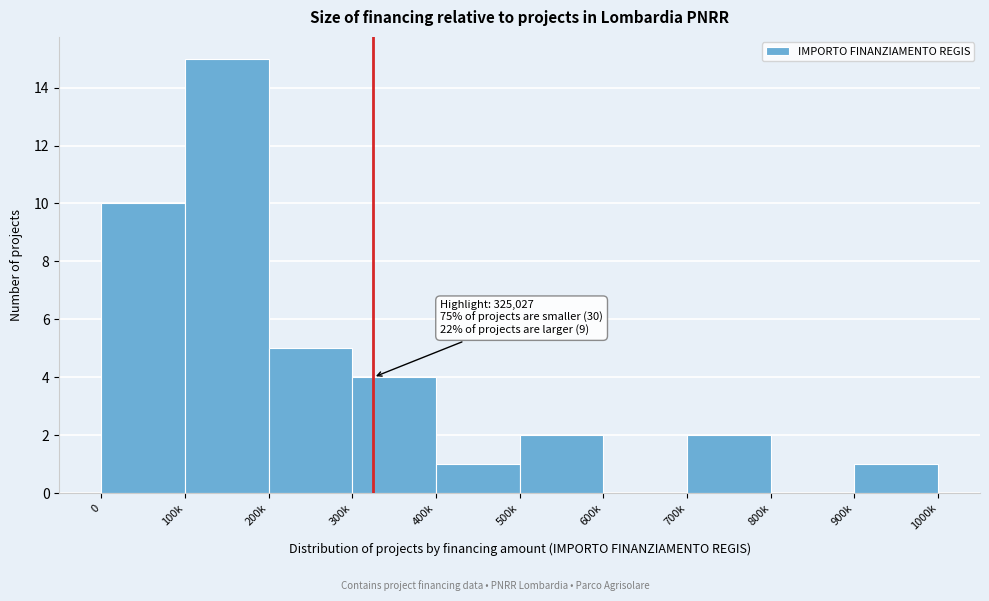

Reading left to right, extract all data points from this chart.

0=10	100k=15	200k=5	300k=4	400k=1	500k=2	600k=0	700k=2	800k=0	900k=1